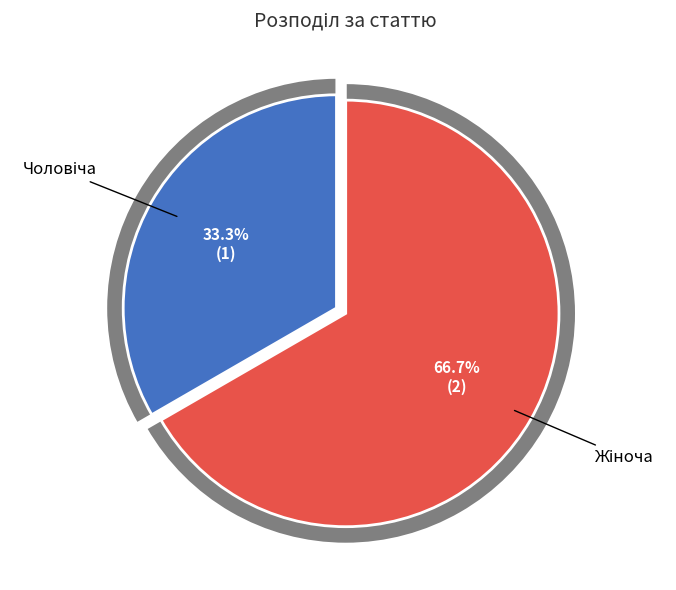

To the nearest percent, what is the difference between the Чоловіча and Жіноча slice percentages?

33%